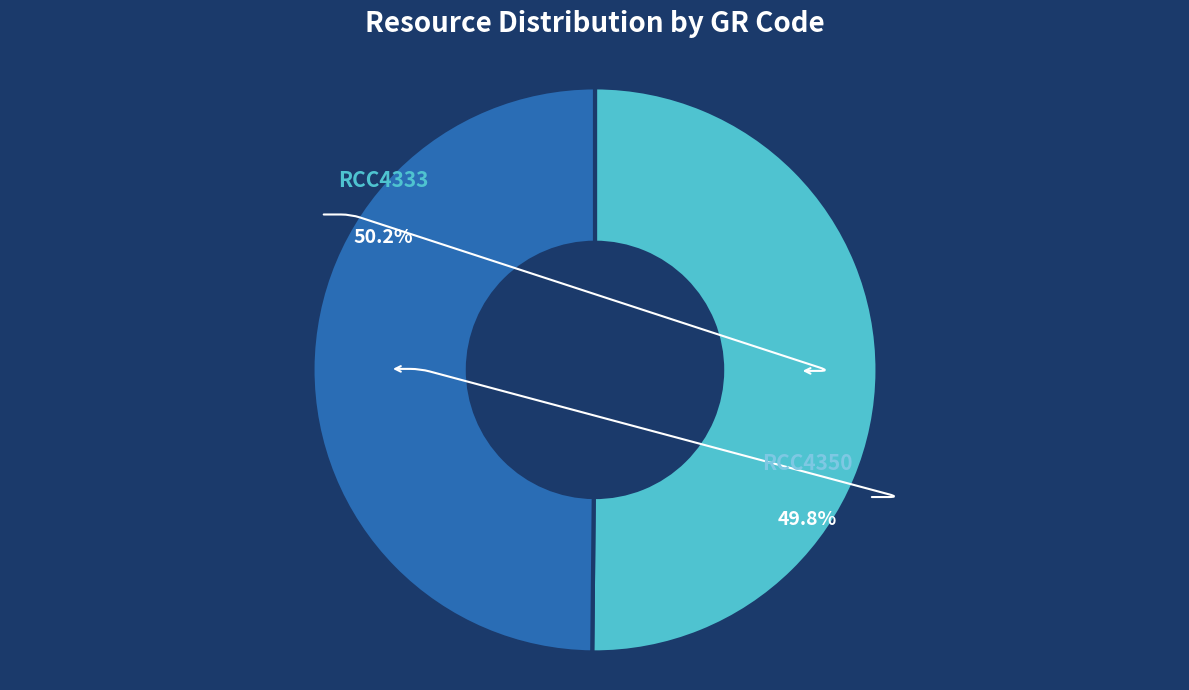

What percentage is the RCC4333 slice, to the nearest percent?

50%